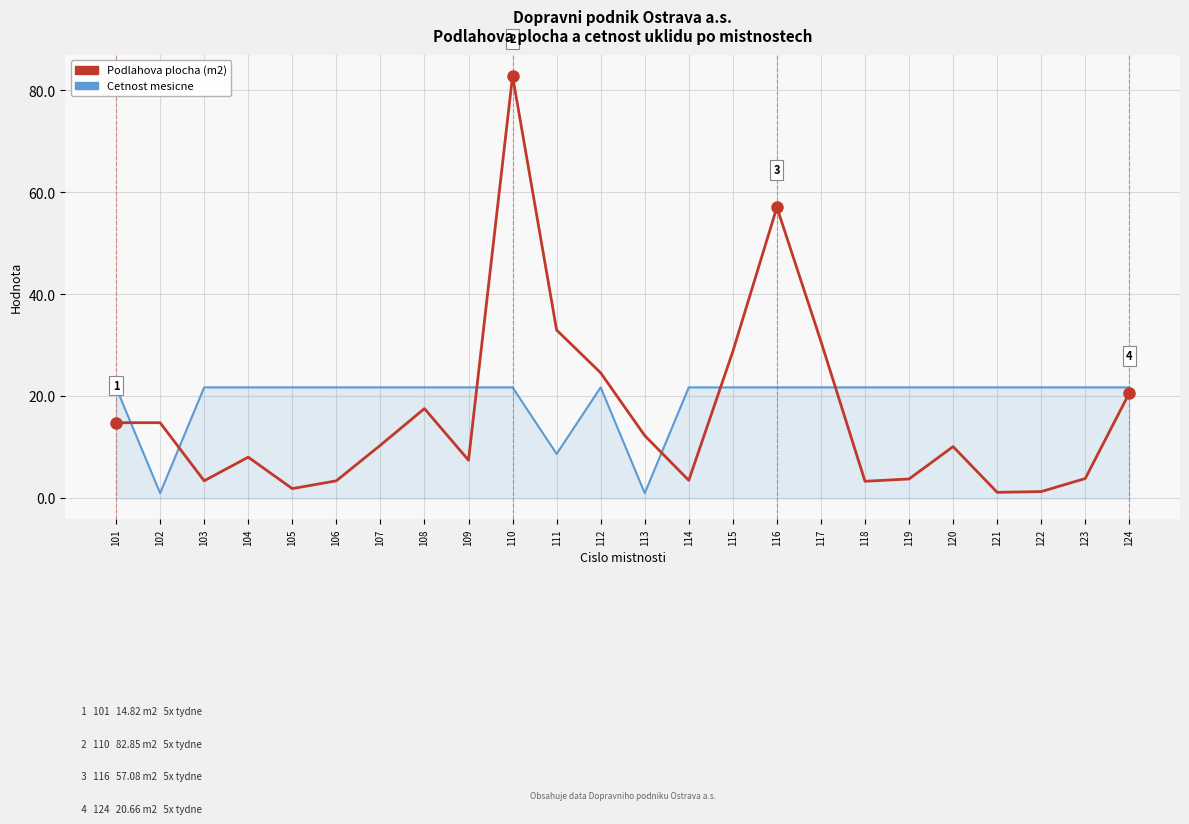

How many categories are shown in the chart?

24